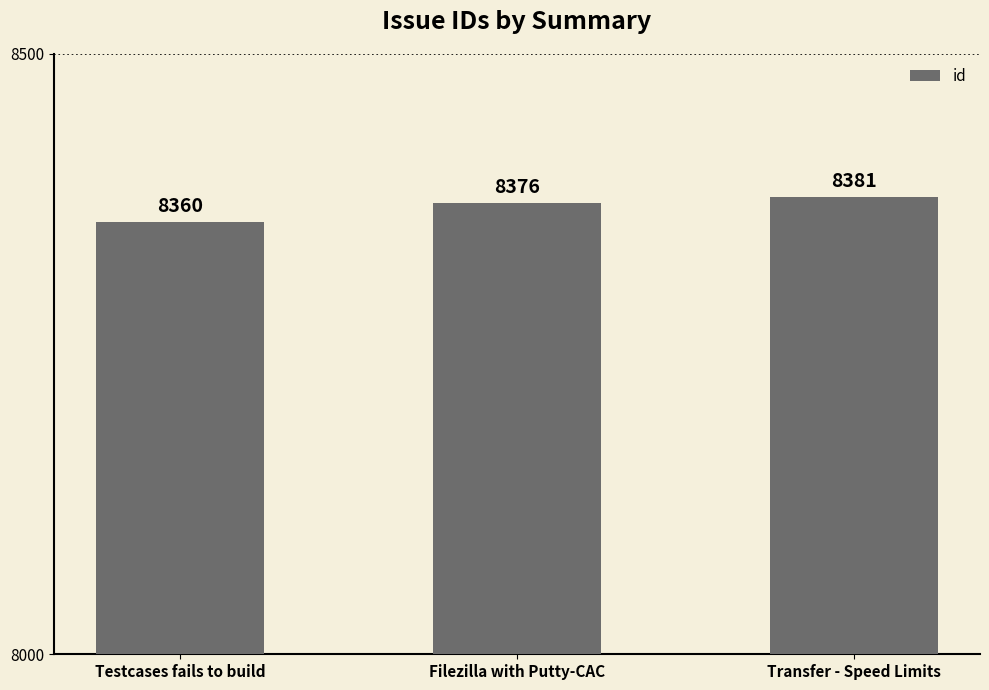

What is the difference between the maximum and minimum values?

21